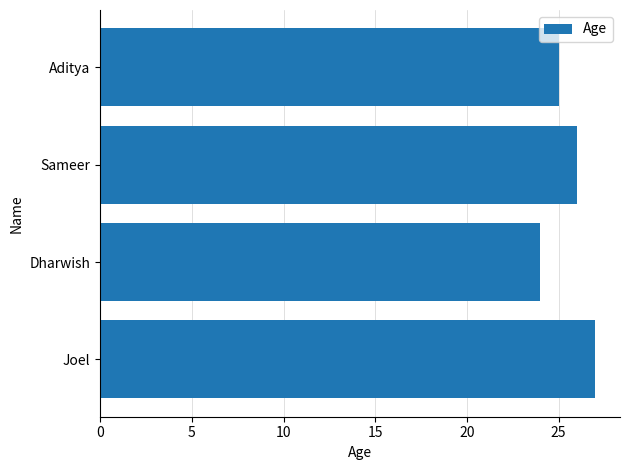

What is the ratio of the value at Sameer to the value at Joel?

1.0